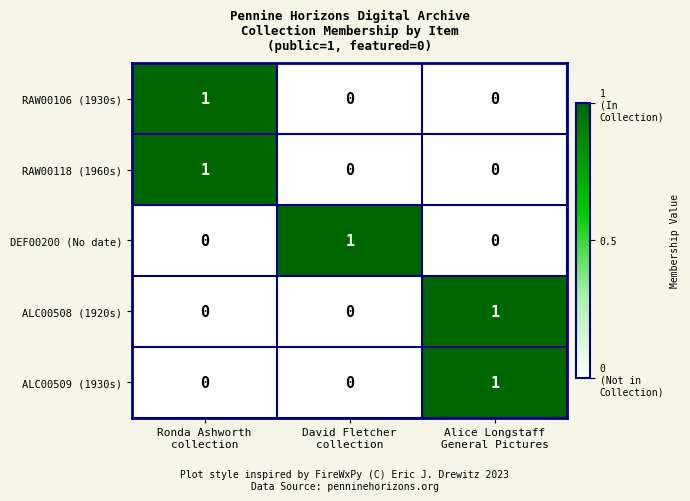

How many RAW00118 (1960s) values are between 0 and 1?

3